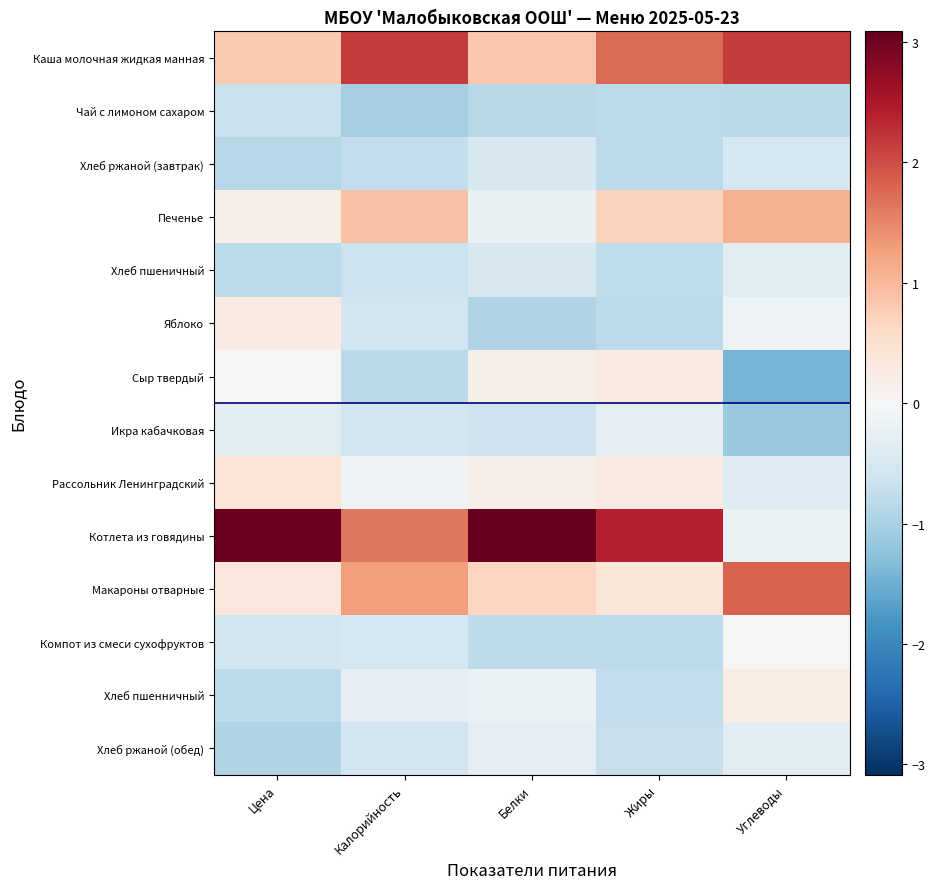

Which series has the largest total across all categories?

Котлета из говядины